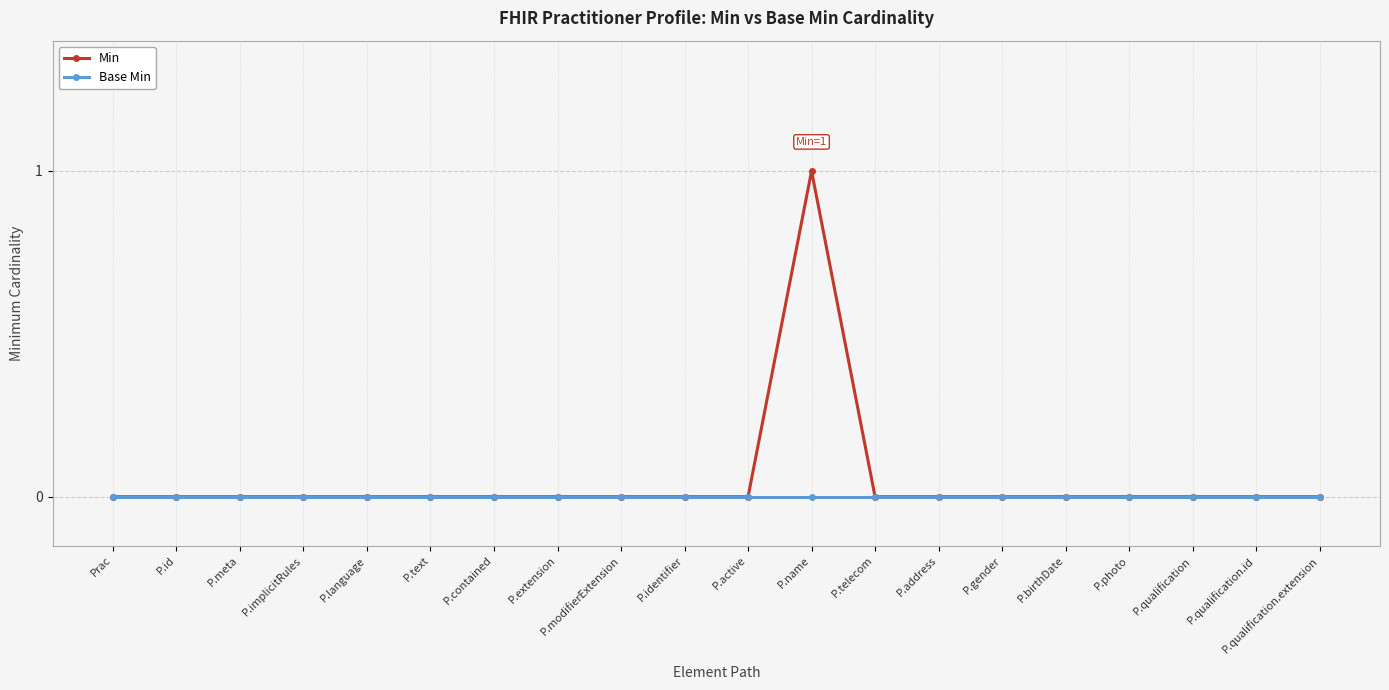

Which category has the highest value across all series?

P.name